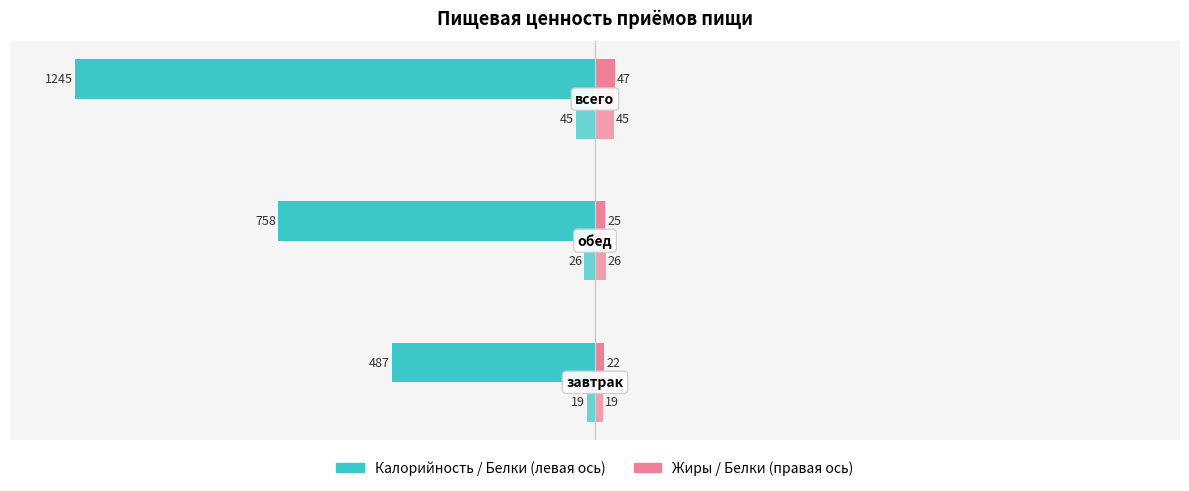

Reading right to left, transcribe all the data shown in this chart.

Калорийность: -1245	-758	-487
Жиры: 47	25	22